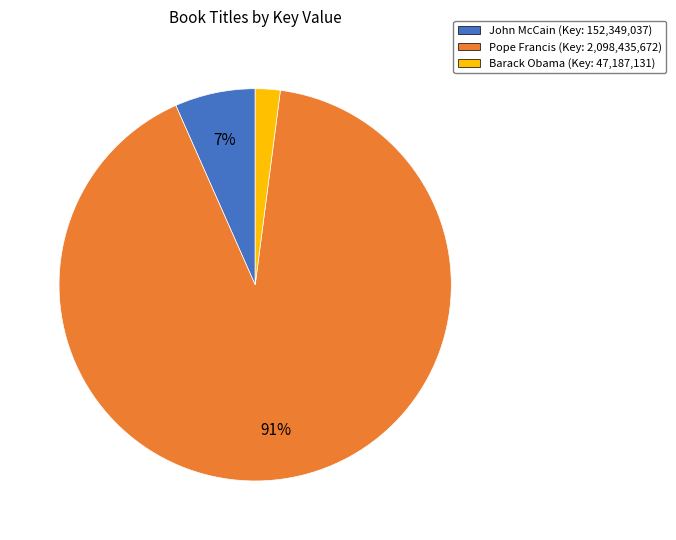

Is it true that John McCain is 7% of the pie?

True